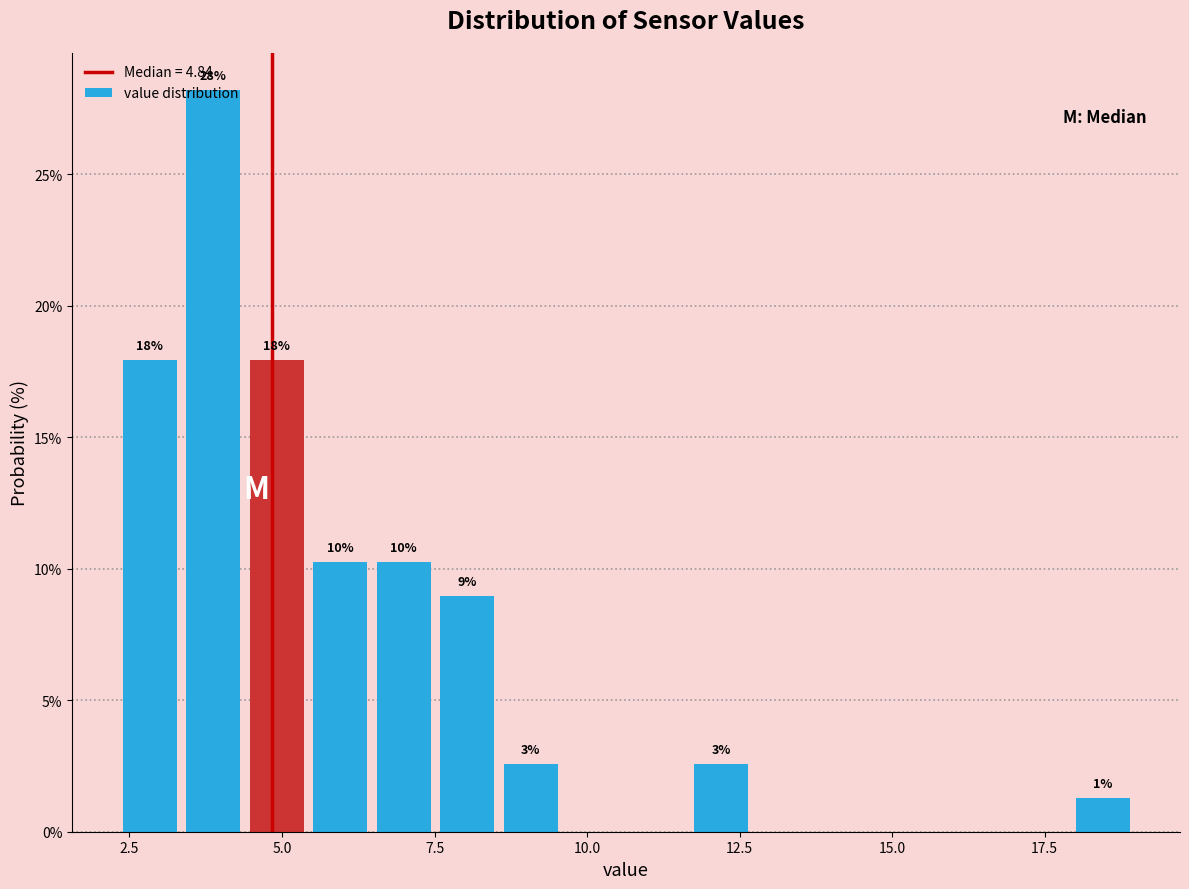

Around what value on the x-axis is the tallest bar? Give the approximate position of its centre, as read against the axis.

4.0